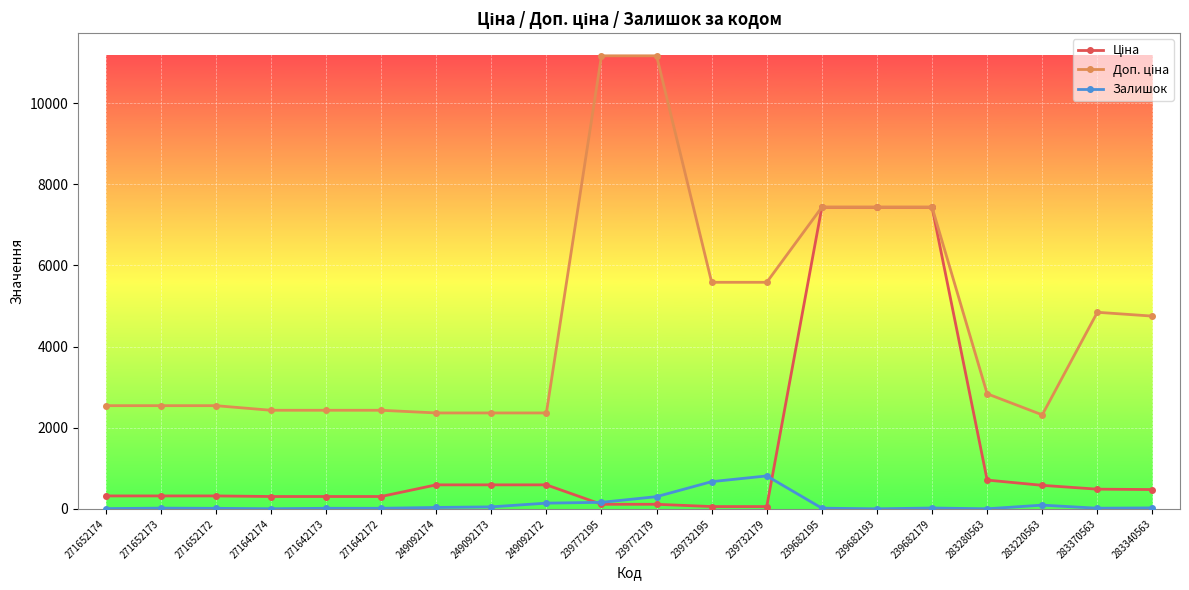

Is it true that Залишок equals 1378.6 at 239732179?

False